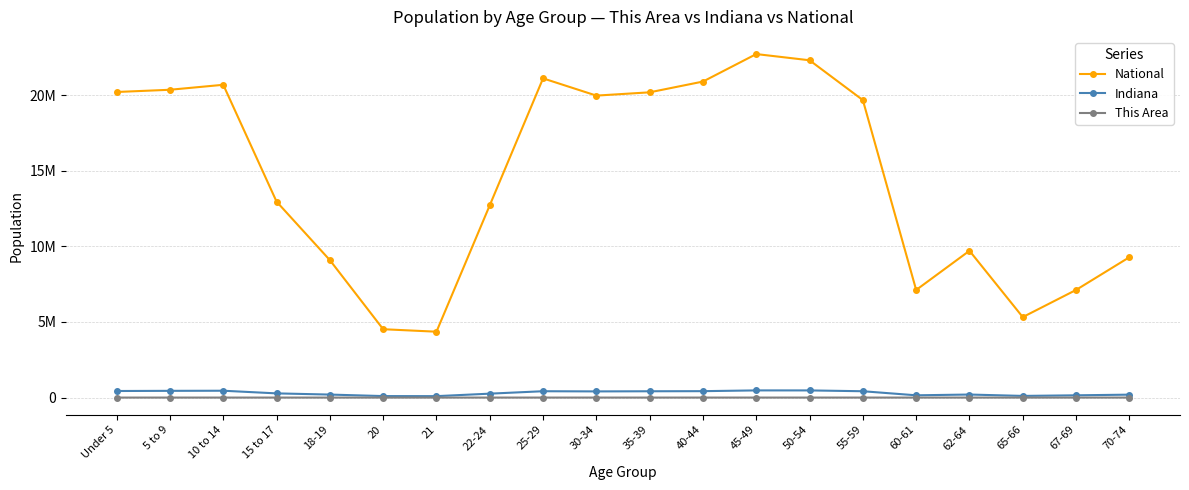

Rank the series at Under 5 from lowest to highest value.

This Area, Indiana, National